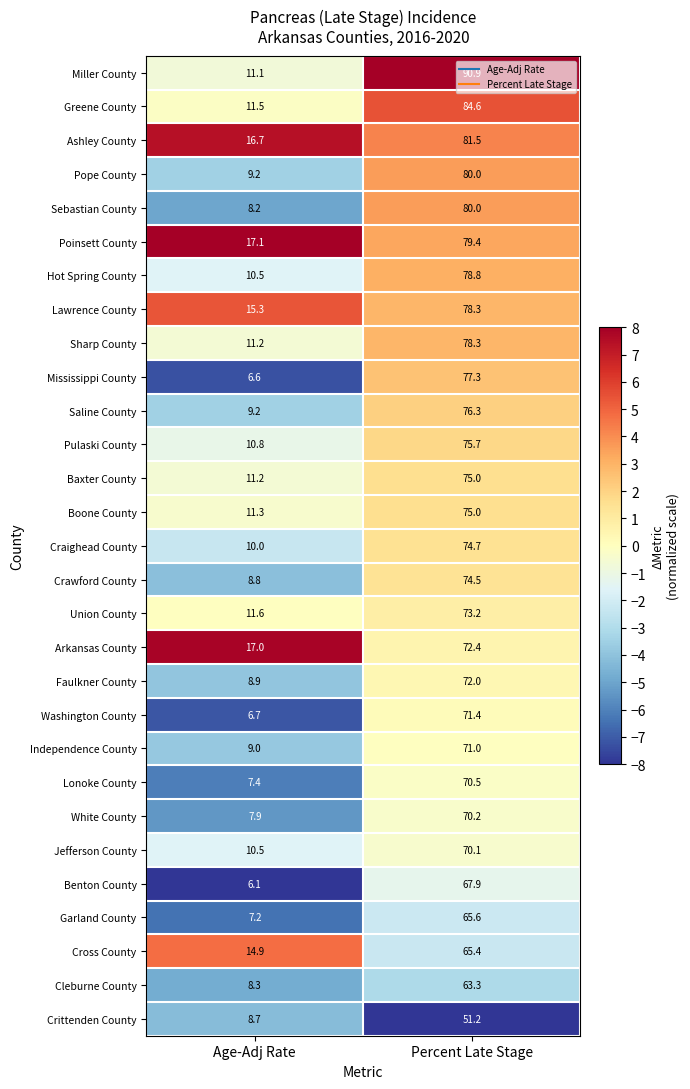

Which series has the widest spread of values?

Miller County